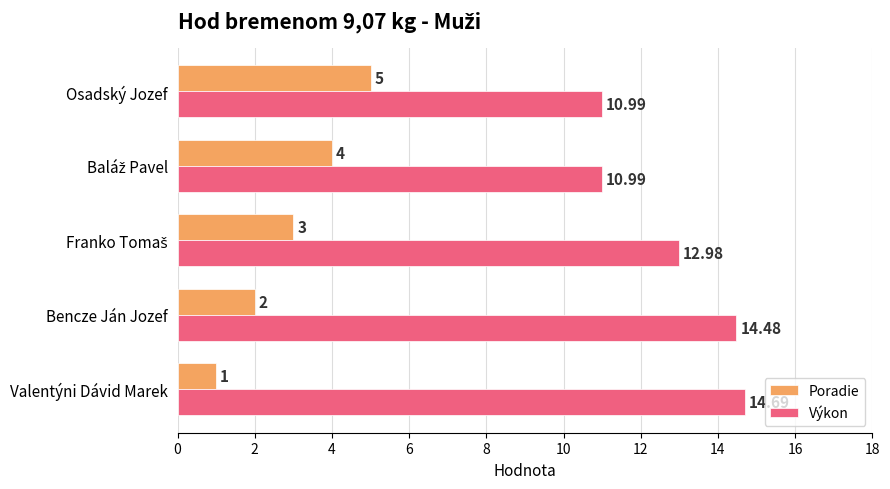

At how many categories does at least one series exceed 12?

3